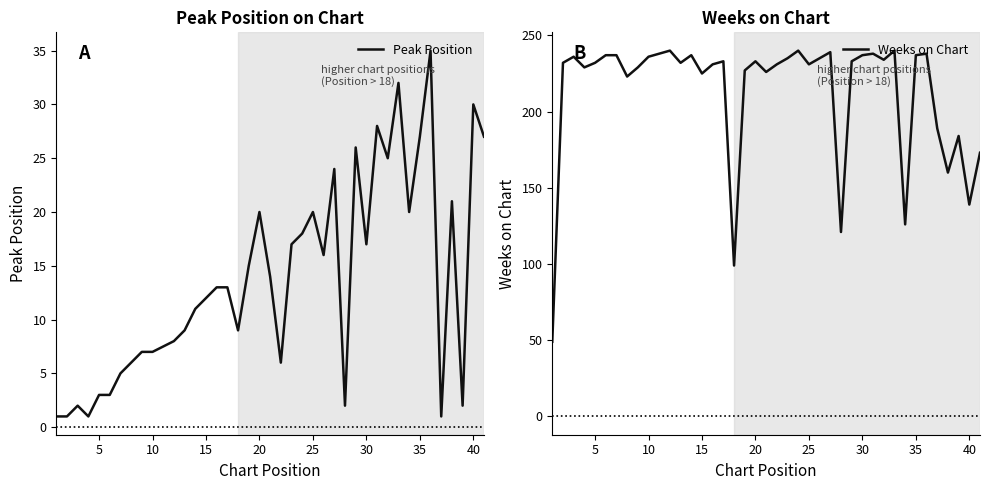

How many values in the Weeks on Chart series are below 232?

18